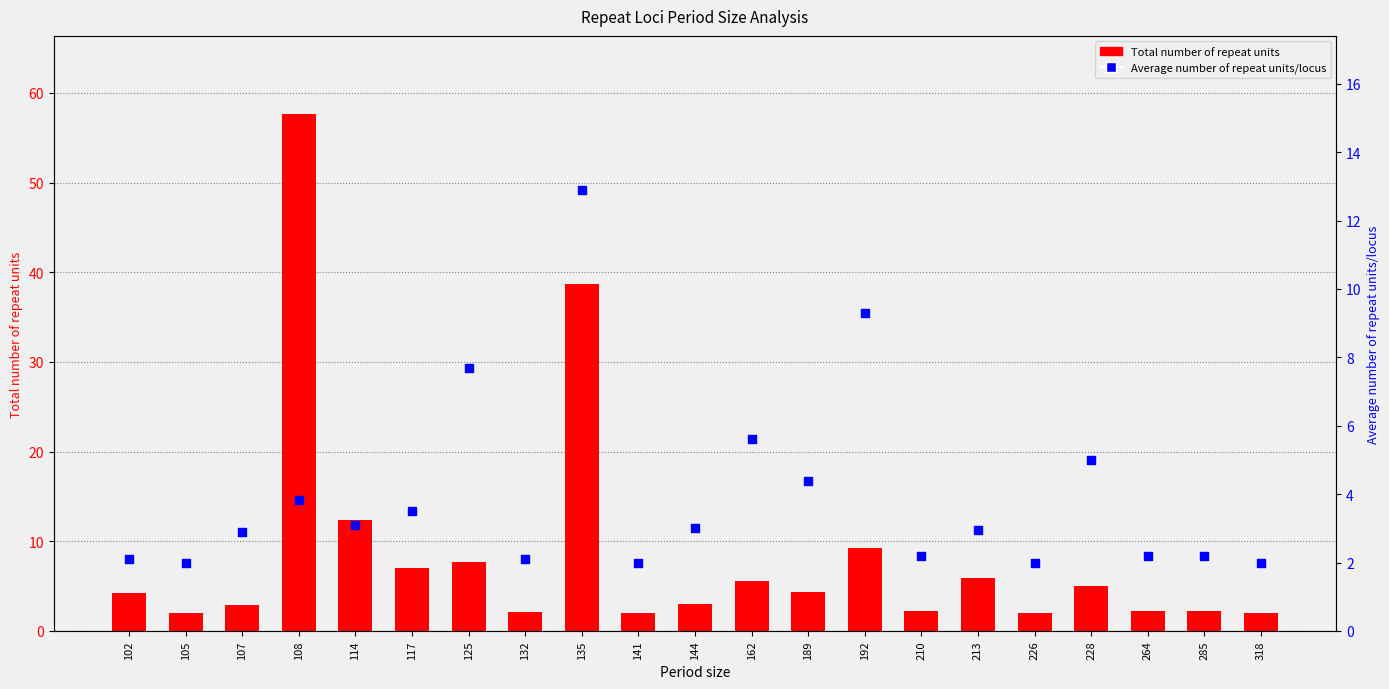

Is the value of Average number of repeat units/locus at 189 greater than the value of Total number of repeat units at 189?

No